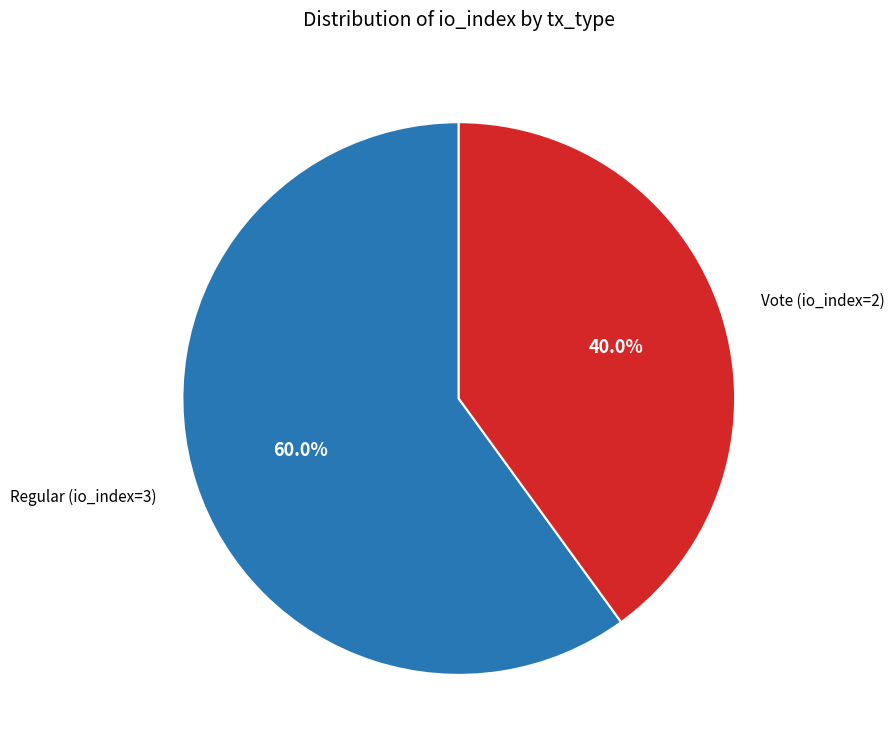

How much of the chart is everything except Regular (io_index=3)?

40.0%